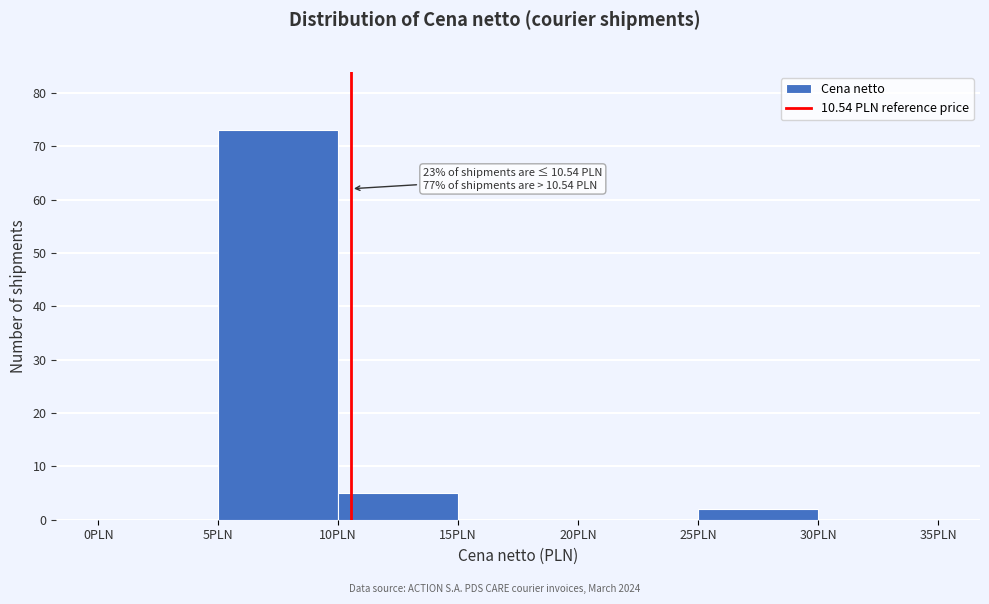

Over which range of the x-axis is the bar tallest?

5 to 10